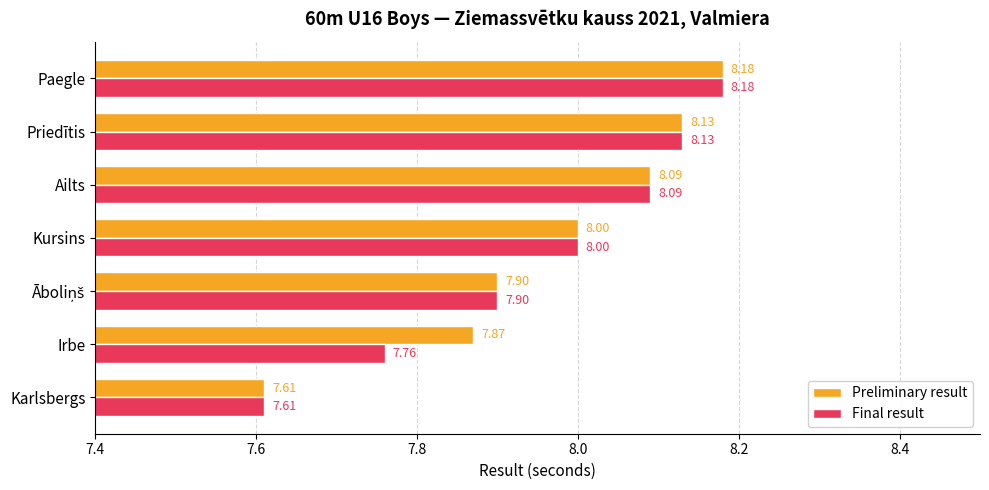

Where is Final result nearest to the value 7?

Karlsbergs